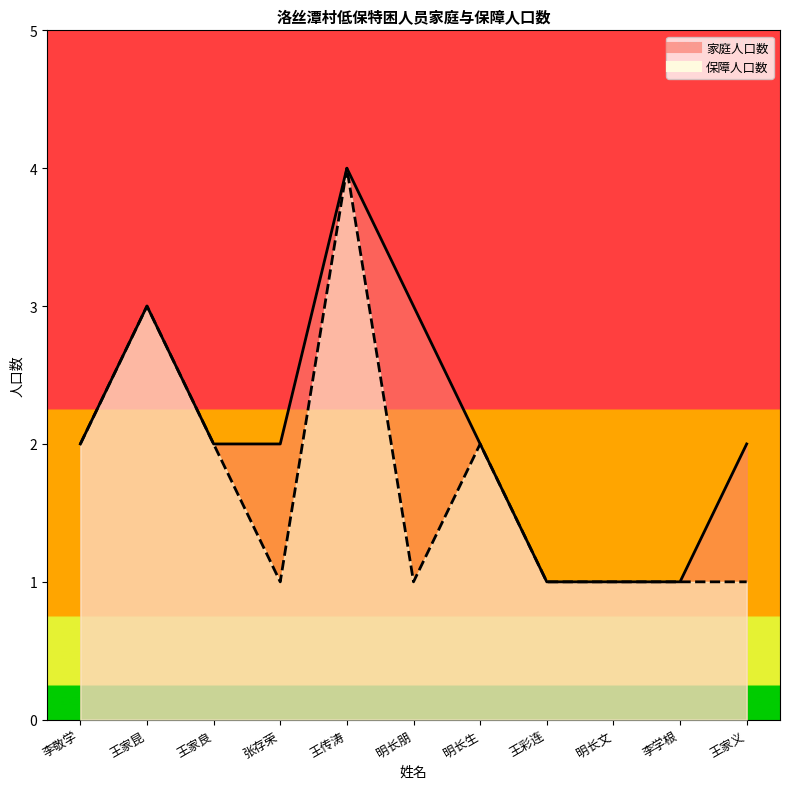

What is the average value of the 家庭人口数 series?

2